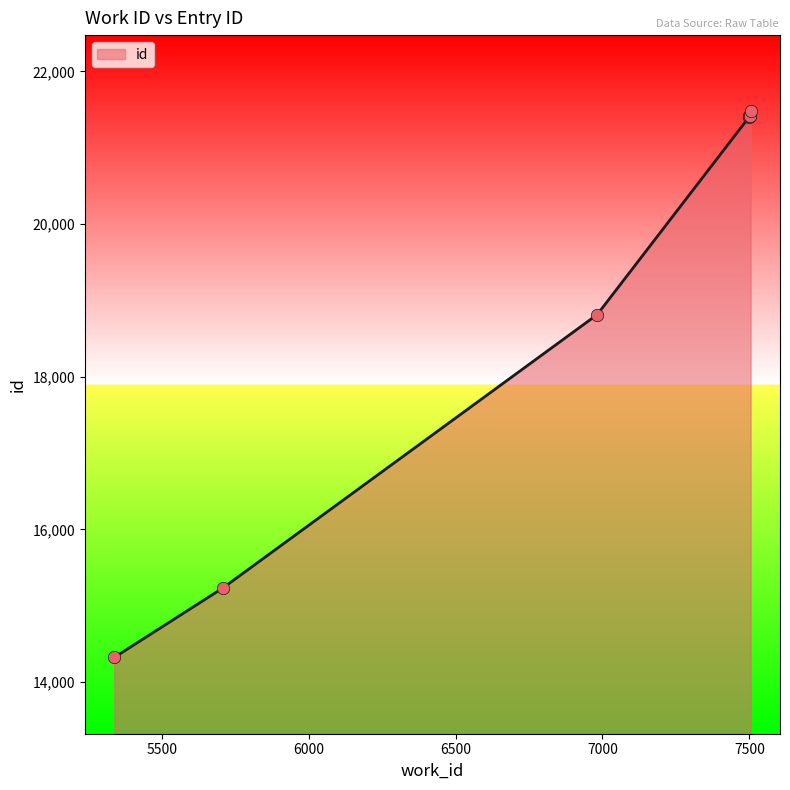

What is the change in value from 7499 to 7501?

+7